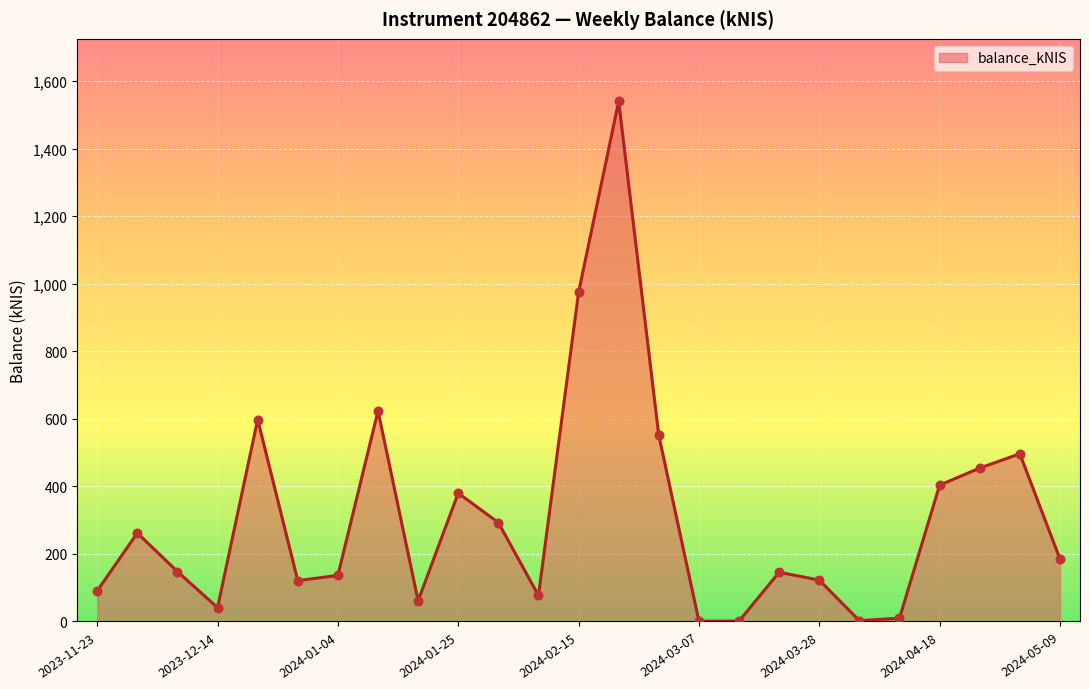

What is the difference between the maximum and minimum values?

1539.5